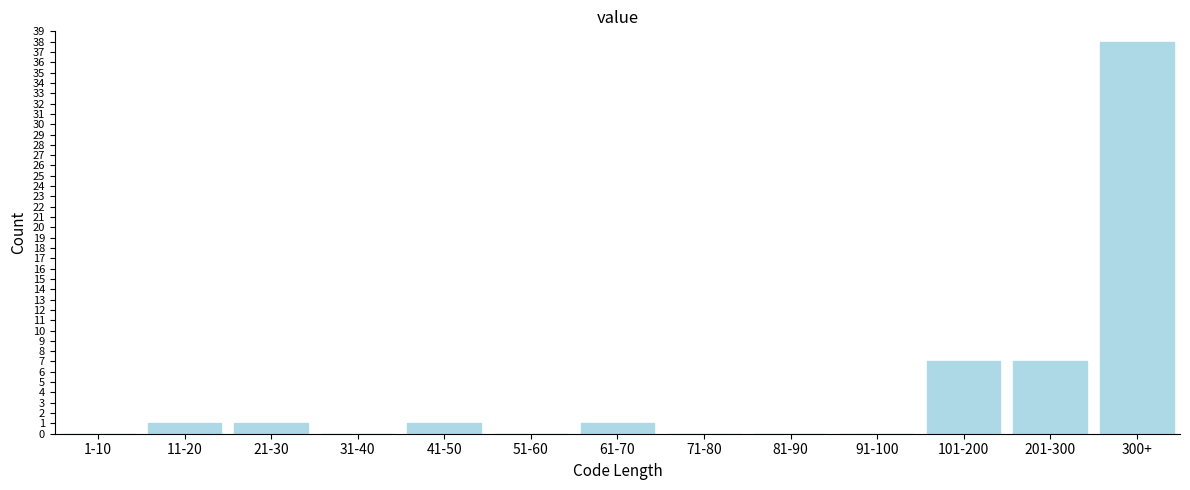

Reading left to right, extract all data points from this chart.

1-10=0	11-20=1	21-30=1	31-40=0	41-50=1	51-60=0	61-70=1	71-80=0	81-90=0	91-100=0	101-200=7	201-300=7	300+=38